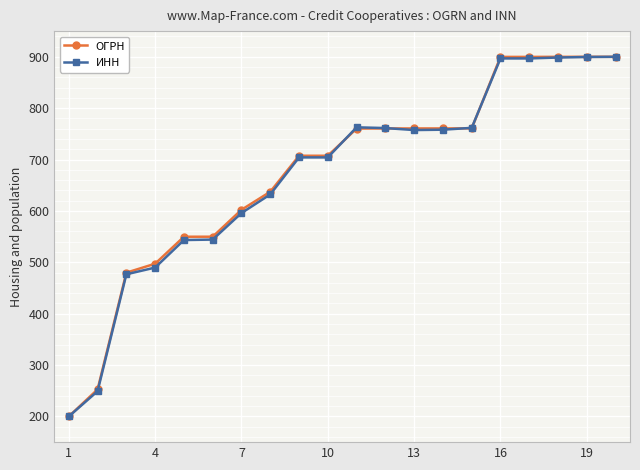

True or false: ИНН has more than 1 interior local peaks.

True